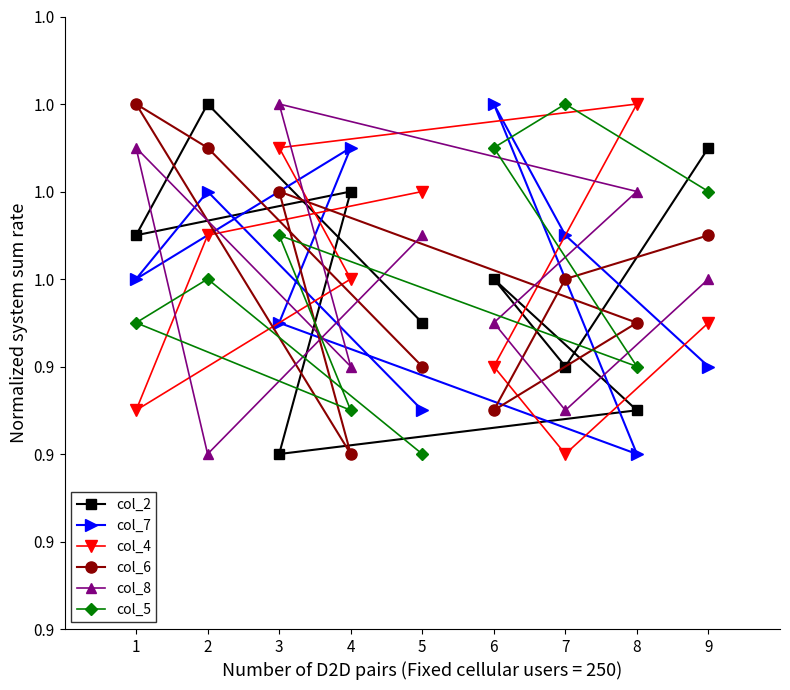

What is the difference between the second highest and minimum values in the col_2 series?

0.1